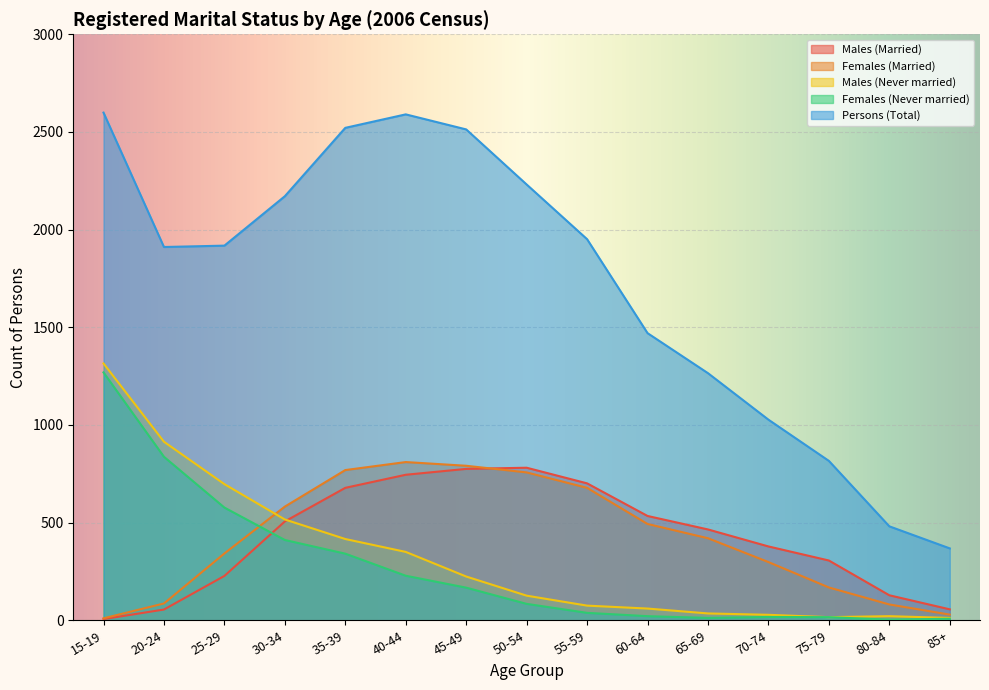

How many data points does each series have?

15